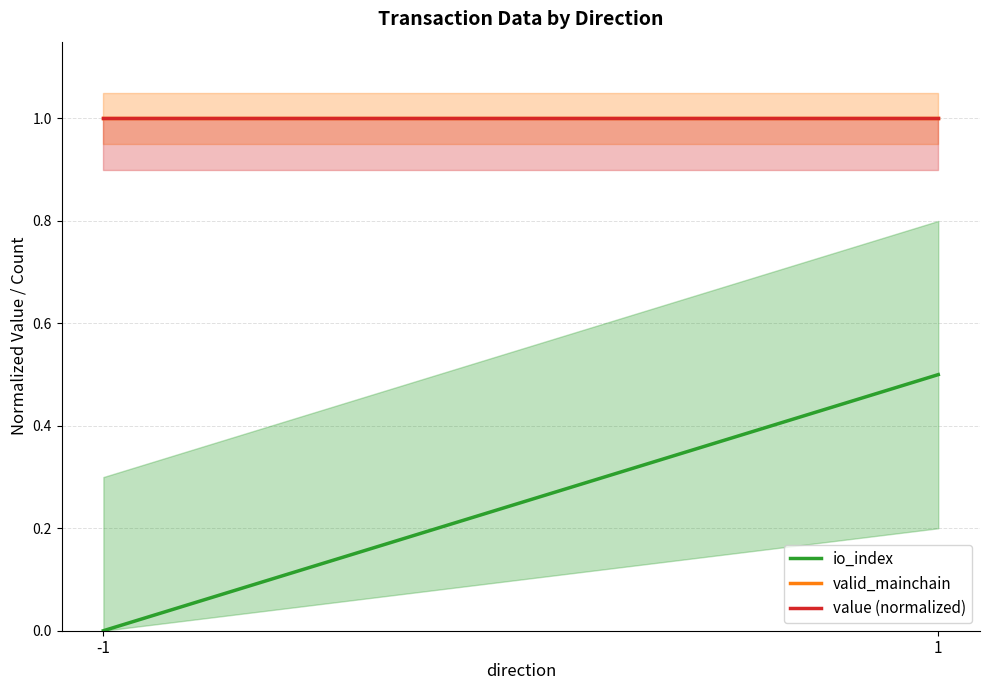

How many distinct data groups are displayed?

3